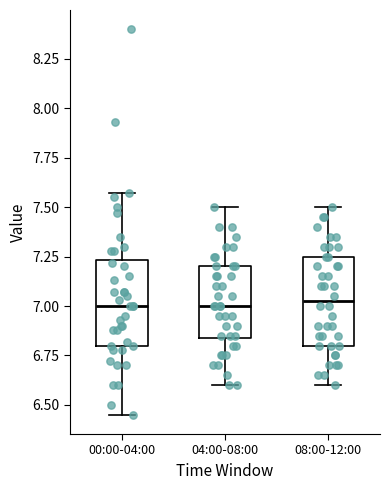

Where does the lower whisker of the box for 08:00-12:00 end on the y-axis? The values are not printed on the chart, so give them approximately, as read against the axis.

6.60